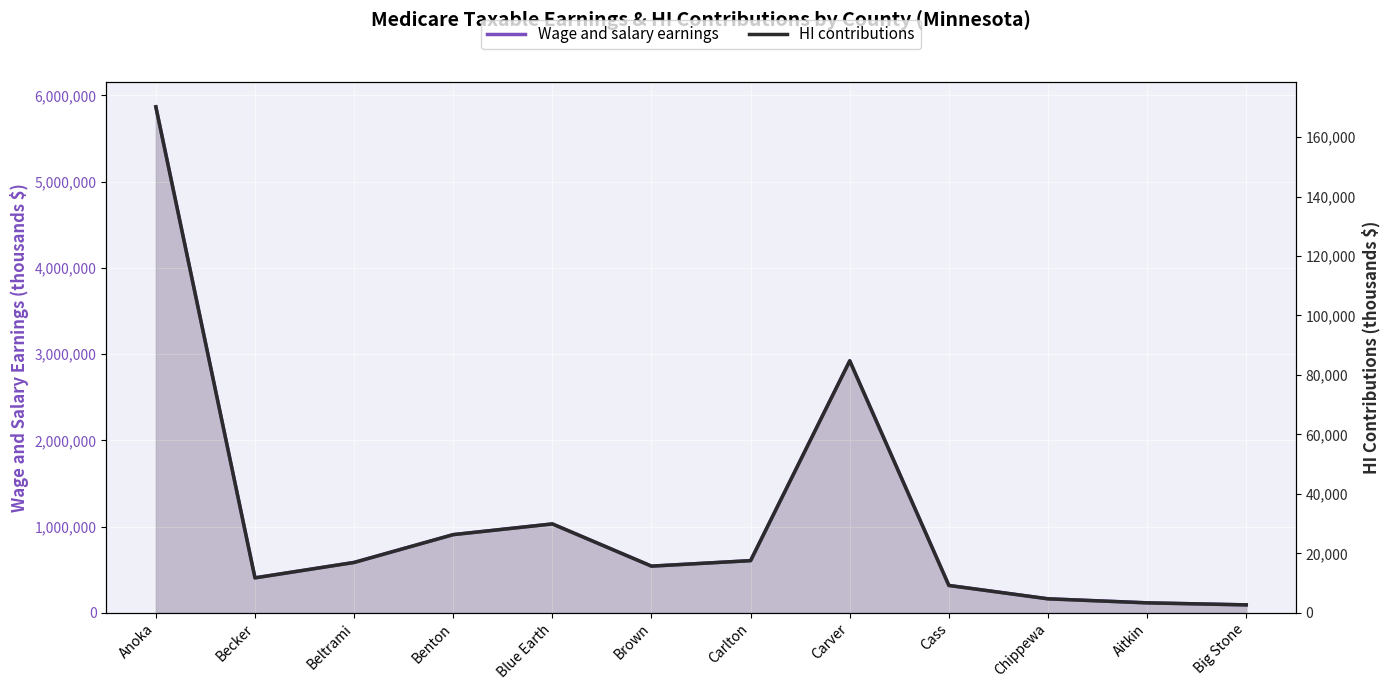

What is the maximum value shown in the chart?

5867684